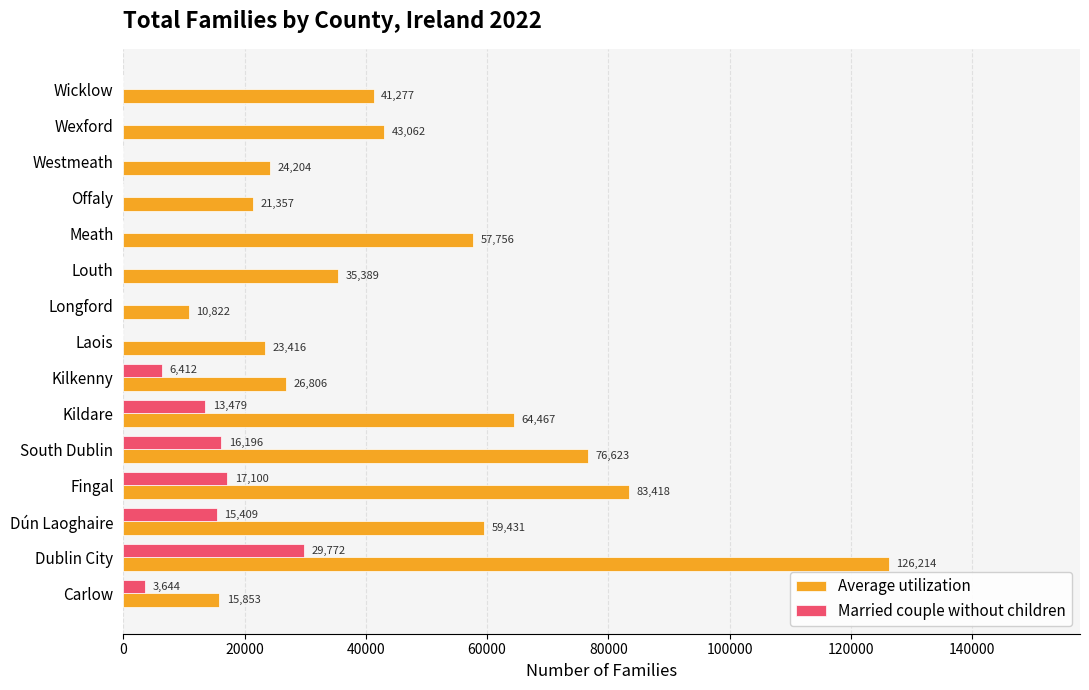

At which label is Married couple without children closest to 14886?

Dún Laoghaire